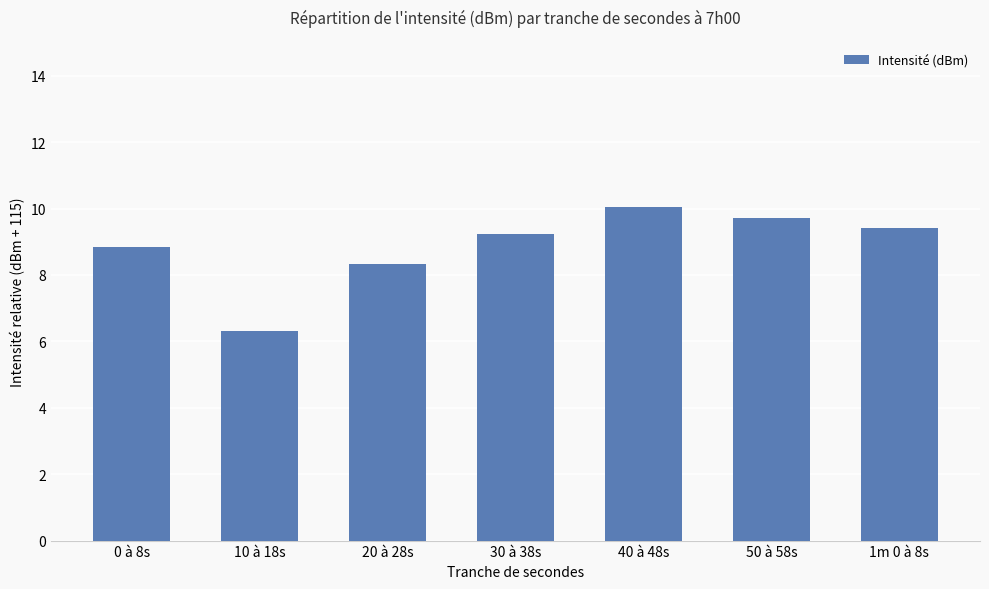

What position from the left is 0 à 8s?

1